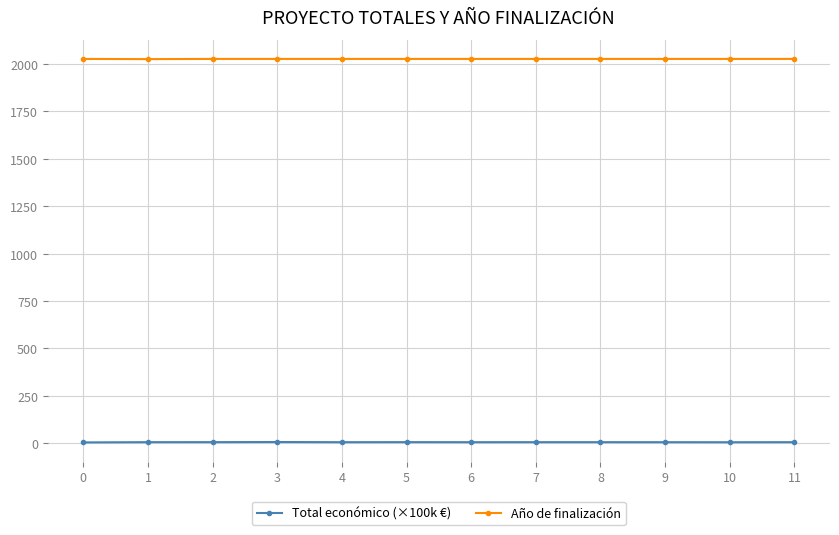

Which series has the largest total across all categories?

Año de finalización